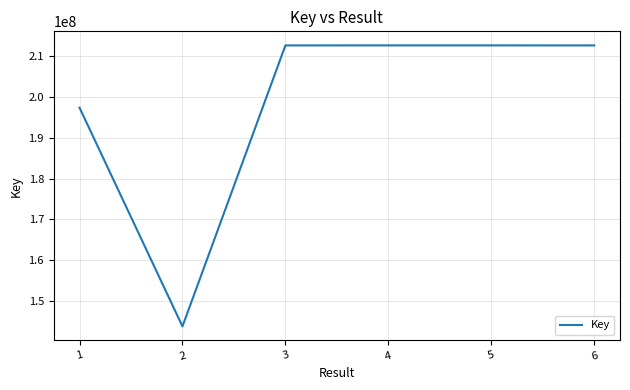

How many data points are above 197387175?

4